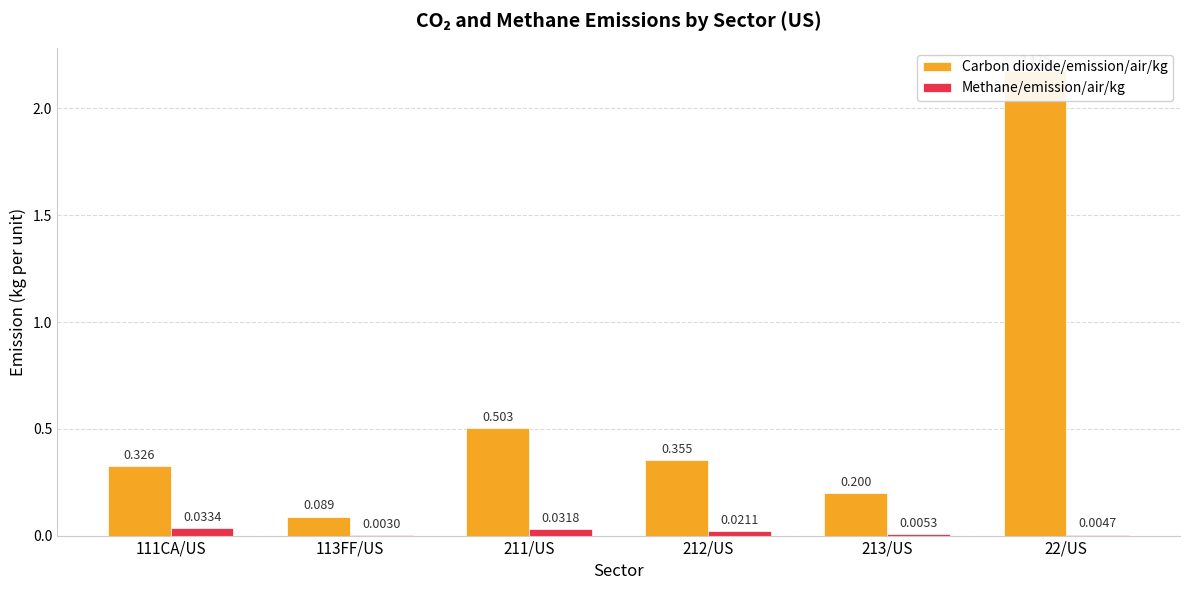

Reading right to left, what are all the values shown in this chart?

Carbon dioxide/emission/air/kg: 22/US=2.2	213/US=0.2	212/US=0.4	211/US=0.5	113FF/US=0.1	111CA/US=0.3
Methane/emission/air/kg: 22/US=0.0	213/US=0.0	212/US=0.0	211/US=0.0	113FF/US=0.0	111CA/US=0.0